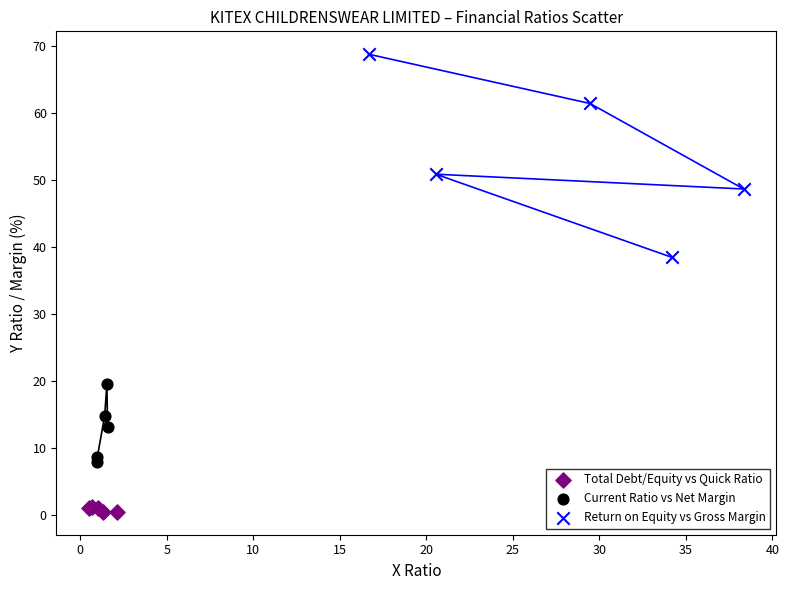

Which series reaches the maximum Y coordinate?

Return on Equity vs Gross Margin